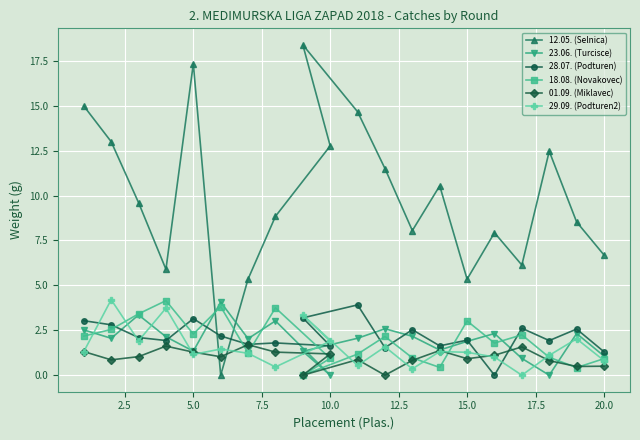

The 01.09. (Miklavec) series shows 1.3 at 5.0. True or false?

True